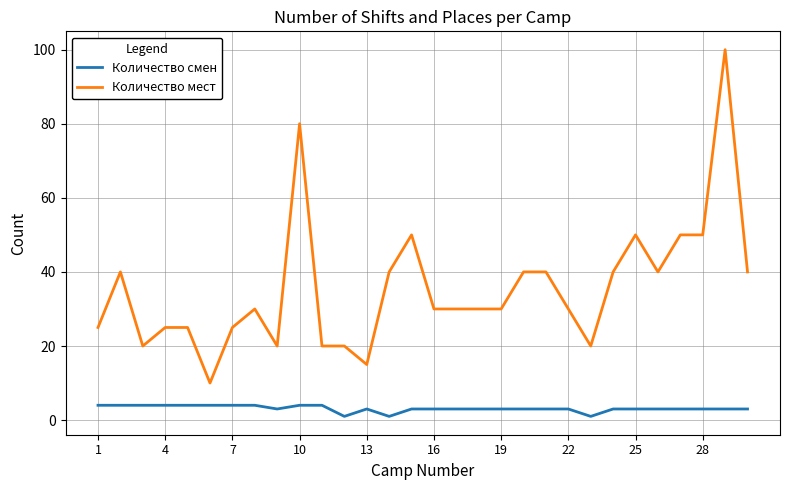

Which series has the widest spread of values?

Количество мест